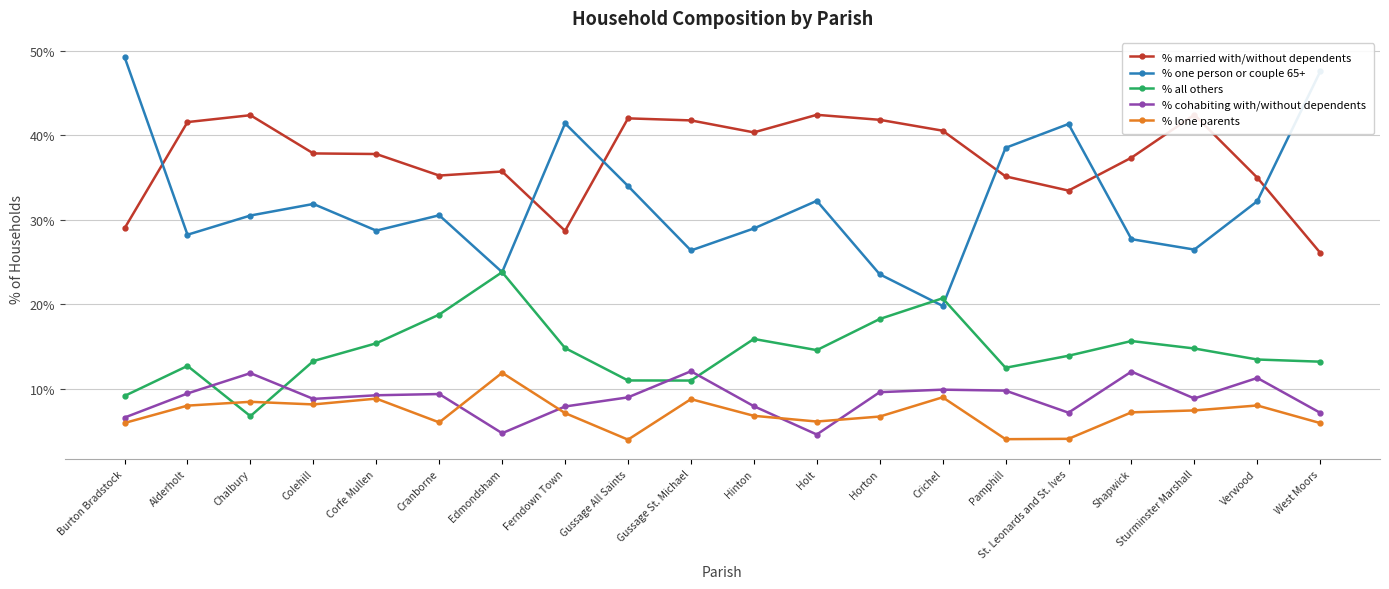

Where do % all others and % lone parents first cross each other?

Alderholt and Chalbury